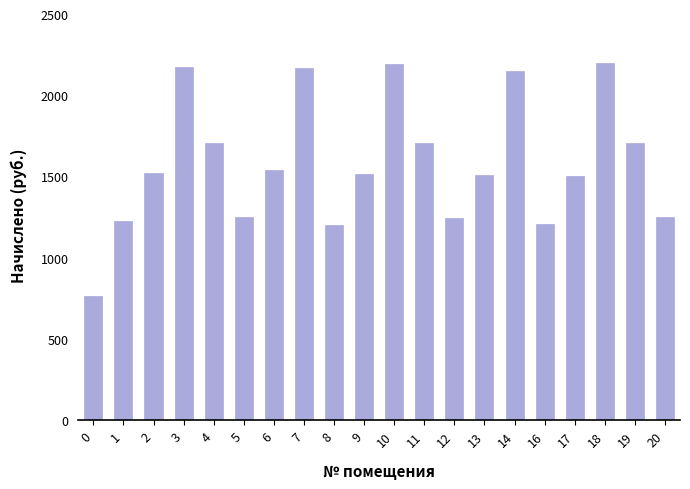

What value does the data have at 9?

1516.5